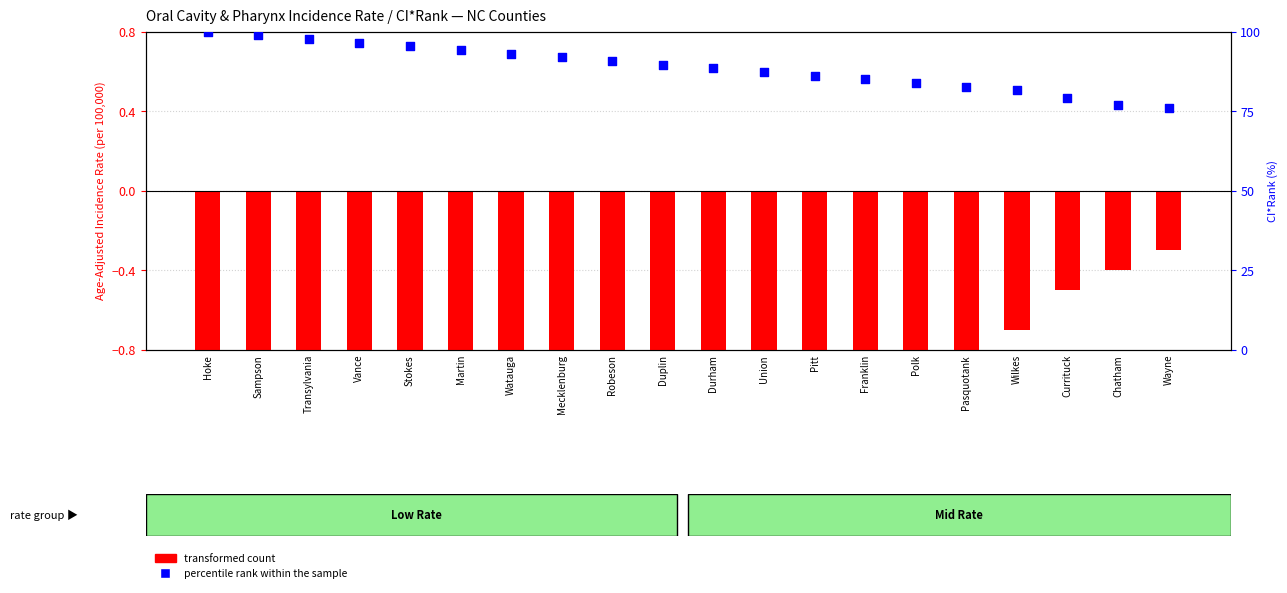

Which series reaches the minimum Y coordinate?

transformed count